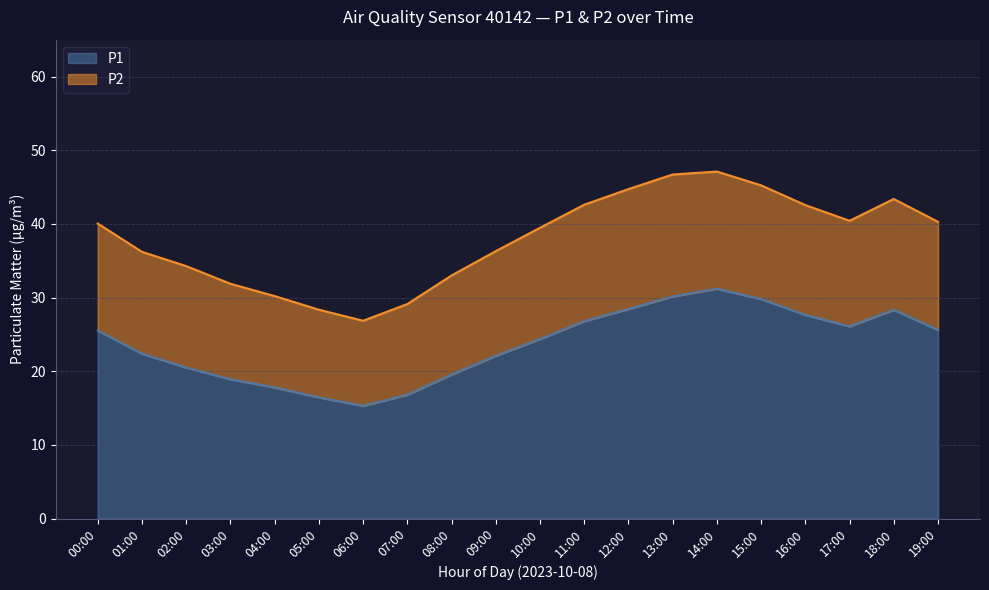

At which label does the data first exceed 25?

00:00